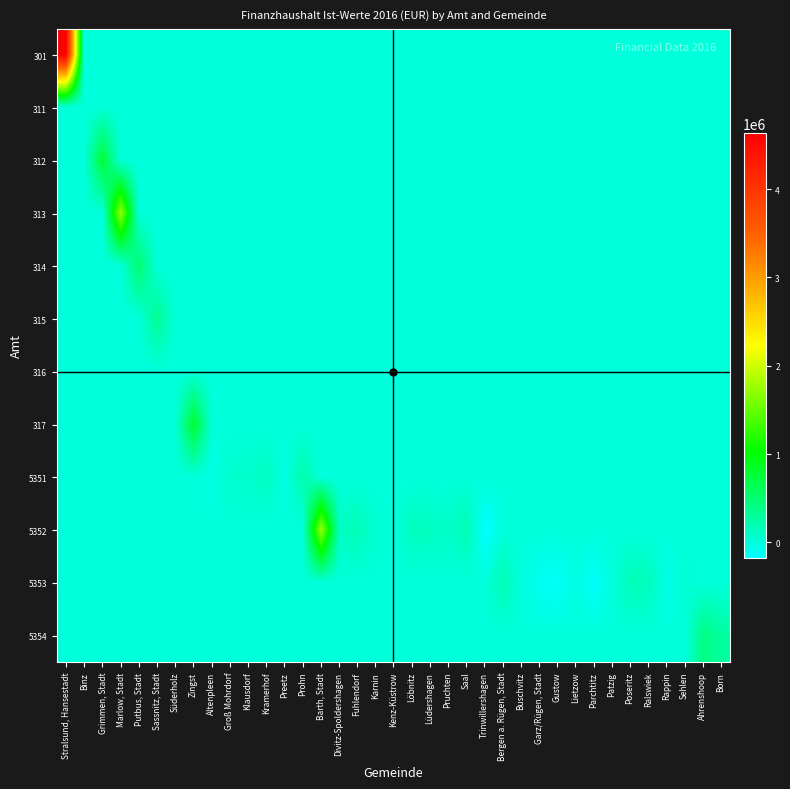

Reading left to right, transcribe all the data shown in this chart.

301: Stralsund, Hansestadt=4638282.6	Binz=0.0	Grimmen, Stadt=0.0	Marlow, Stadt=0.0	Putbus, Stadt=0.0	Sassnitz, Stadt=0.0	Süderholz=0.0	Zingst=0.0	Altenpleen=0.0	Groß Mohrdorf=0.0	Klausdorf=0.0	Kramerhof=0.0	Preetz=0.0	Prohn=0.0	Barth, Stadt=0.0	Divitz-Spoldershagen=0.0	Fuhlendorf=0.0	Karnin=0.0	Kenz-Küstrow=0.0	Löbnitz=0.0	Lüdershagen=0.0	Pruchten=0.0	Saal=0.0	Trinwillershagen=0.0	Bergen a. Rügen, Stadt=0.0	Buschvitz=0.0	Garz/Rügen, Stadt=0.0	Gustow=0.0	Lietzow=0.0	Parchtitz=0.0	Patzig=0.0	Poseritz=0.0	Ralswiek=0.0	Rappin=0.0	Sehlen=0.0	Ahrenshoop=0.0	Born=0.0
311: Stralsund, Hansestadt=0.0	Binz=0.0	Grimmen, Stadt=0.0	Marlow, Stadt=0.0	Putbus, Stadt=0.0	Sassnitz, Stadt=0.0	Süderholz=0.0	Zingst=0.0	Altenpleen=0.0	Groß Mohrdorf=0.0	Klausdorf=0.0	Kramerhof=0.0	Preetz=0.0	Prohn=0.0	Barth, Stadt=0.0	Divitz-Spoldershagen=0.0	Fuhlendorf=0.0	Karnin=0.0	Kenz-Küstrow=0.0	Löbnitz=0.0	Lüdershagen=0.0	Pruchten=0.0	Saal=0.0	Trinwillershagen=0.0	Bergen a. Rügen, Stadt=0.0	Buschvitz=0.0	Garz/Rügen, Stadt=0.0	Gustow=0.0	Lietzow=0.0	Parchtitz=0.0	Patzig=0.0	Poseritz=0.0	Ralswiek=0.0	Rappin=0.0	Sehlen=0.0	Ahrenshoop=0.0	Born=0.0
312: Stralsund, Hansestadt=0.0	Binz=0.0	Grimmen, Stadt=783274.0	Marlow, Stadt=0.0	Putbus, Stadt=0.0	Sassnitz, Stadt=0.0	Süderholz=0.0	Zingst=0.0	Altenpleen=0.0	Groß Mohrdorf=0.0	Klausdorf=0.0	Kramerhof=0.0	Preetz=0.0	Prohn=0.0	Barth, Stadt=0.0	Divitz-Spoldershagen=0.0	Fuhlendorf=0.0	Karnin=0.0	Kenz-Küstrow=0.0	Löbnitz=0.0	Lüdershagen=0.0	Pruchten=0.0	Saal=0.0	Trinwillershagen=0.0	Bergen a. Rügen, Stadt=0.0	Buschvitz=0.0	Garz/Rügen, Stadt=0.0	Gustow=0.0	Lietzow=0.0	Parchtitz=0.0	Patzig=0.0	Poseritz=0.0	Ralswiek=0.0	Rappin=0.0	Sehlen=0.0	Ahrenshoop=0.0	Born=0.0
313: Stralsund, Hansestadt=0.0	Binz=0.0	Grimmen, Stadt=0.0	Marlow, Stadt=1740483.8	Putbus, Stadt=0.0	Sassnitz, Stadt=0.0	Süderholz=0.0	Zingst=0.0	Altenpleen=0.0	Groß Mohrdorf=0.0	Klausdorf=0.0	Kramerhof=0.0	Preetz=0.0	Prohn=0.0	Barth, Stadt=0.0	Divitz-Spoldershagen=0.0	Fuhlendorf=0.0	Karnin=0.0	Kenz-Küstrow=0.0	Löbnitz=0.0	Lüdershagen=0.0	Pruchten=0.0	Saal=0.0	Trinwillershagen=0.0	Bergen a. Rügen, Stadt=0.0	Buschvitz=0.0	Garz/Rügen, Stadt=0.0	Gustow=0.0	Lietzow=0.0	Parchtitz=0.0	Patzig=0.0	Poseritz=0.0	Ralswiek=0.0	Rappin=0.0	Sehlen=0.0	Ahrenshoop=0.0	Born=0.0
314: Stralsund, Hansestadt=0.0	Binz=0.0	Grimmen, Stadt=0.0	Marlow, Stadt=0.0	Putbus, Stadt=519608.8	Sassnitz, Stadt=0.0	Süderholz=0.0	Zingst=0.0	Altenpleen=0.0	Groß Mohrdorf=0.0	Klausdorf=0.0	Kramerhof=0.0	Preetz=0.0	Prohn=0.0	Barth, Stadt=0.0	Divitz-Spoldershagen=0.0	Fuhlendorf=0.0	Karnin=0.0	Kenz-Küstrow=0.0	Löbnitz=0.0	Lüdershagen=0.0	Pruchten=0.0	Saal=0.0	Trinwillershagen=0.0	Bergen a. Rügen, Stadt=0.0	Buschvitz=0.0	Garz/Rügen, Stadt=0.0	Gustow=0.0	Lietzow=0.0	Parchtitz=0.0	Patzig=0.0	Poseritz=0.0	Ralswiek=0.0	Rappin=0.0	Sehlen=0.0	Ahrenshoop=0.0	Born=0.0
315: Stralsund, Hansestadt=0.0	Binz=0.0	Grimmen, Stadt=0.0	Marlow, Stadt=0.0	Putbus, Stadt=0.0	Sassnitz, Stadt=349770.6	Süderholz=0.0	Zingst=0.0	Altenpleen=0.0	Groß Mohrdorf=0.0	Klausdorf=0.0	Kramerhof=0.0	Preetz=0.0	Prohn=0.0	Barth, Stadt=0.0	Divitz-Spoldershagen=0.0	Fuhlendorf=0.0	Karnin=0.0	Kenz-Küstrow=0.0	Löbnitz=0.0	Lüdershagen=0.0	Pruchten=0.0	Saal=0.0	Trinwillershagen=0.0	Bergen a. Rügen, Stadt=0.0	Buschvitz=0.0	Garz/Rügen, Stadt=0.0	Gustow=0.0	Lietzow=0.0	Parchtitz=0.0	Patzig=0.0	Poseritz=0.0	Ralswiek=0.0	Rappin=0.0	Sehlen=0.0	Ahrenshoop=0.0	Born=0.0
316: Stralsund, Hansestadt=0.0	Binz=0.0	Grimmen, Stadt=0.0	Marlow, Stadt=0.0	Putbus, Stadt=0.0	Sassnitz, Stadt=0.0	Süderholz=-5899.7	Zingst=0.0	Altenpleen=0.0	Groß Mohrdorf=0.0	Klausdorf=0.0	Kramerhof=0.0	Preetz=0.0	Prohn=0.0	Barth, Stadt=0.0	Divitz-Spoldershagen=0.0	Fuhlendorf=0.0	Karnin=0.0	Kenz-Küstrow=0.0	Löbnitz=0.0	Lüdershagen=0.0	Pruchten=0.0	Saal=0.0	Trinwillershagen=0.0	Bergen a. Rügen, Stadt=0.0	Buschvitz=0.0	Garz/Rügen, Stadt=0.0	Gustow=0.0	Lietzow=0.0	Parchtitz=0.0	Patzig=0.0	Poseritz=0.0	Ralswiek=0.0	Rappin=0.0	Sehlen=0.0	Ahrenshoop=0.0	Born=0.0
317: Stralsund, Hansestadt=0.0	Binz=0.0	Grimmen, Stadt=0.0	Marlow, Stadt=0.0	Putbus, Stadt=0.0	Sassnitz, Stadt=0.0	Süderholz=0.0	Zingst=814027.7	Altenpleen=0.0	Groß Mohrdorf=0.0	Klausdorf=0.0	Kramerhof=0.0	Preetz=0.0	Prohn=0.0	Barth, Stadt=0.0	Divitz-Spoldershagen=0.0	Fuhlendorf=0.0	Karnin=0.0	Kenz-Küstrow=0.0	Löbnitz=0.0	Lüdershagen=0.0	Pruchten=0.0	Saal=0.0	Trinwillershagen=0.0	Bergen a. Rügen, Stadt=0.0	Buschvitz=0.0	Garz/Rügen, Stadt=0.0	Gustow=0.0	Lietzow=0.0	Parchtitz=0.0	Patzig=0.0	Poseritz=0.0	Ralswiek=0.0	Rappin=0.0	Sehlen=0.0	Ahrenshoop=0.0	Born=0.0
5351: Stralsund, Hansestadt=0.0	Binz=0.0	Grimmen, Stadt=0.0	Marlow, Stadt=0.0	Putbus, Stadt=0.0	Sassnitz, Stadt=0.0	Süderholz=0.0	Zingst=0.0	Altenpleen=-42484.6	Groß Mohrdorf=65790.3	Klausdorf=76536.6	Kramerhof=127648.0	Preetz=-52815.5	Prohn=220025.6	Barth, Stadt=0.0	Divitz-Spoldershagen=0.0	Fuhlendorf=0.0	Karnin=0.0	Kenz-Küstrow=0.0	Löbnitz=0.0	Lüdershagen=0.0	Pruchten=0.0	Saal=0.0	Trinwillershagen=0.0	Bergen a. Rügen, Stadt=0.0	Buschvitz=0.0	Garz/Rügen, Stadt=0.0	Gustow=0.0	Lietzow=0.0	Parchtitz=0.0	Patzig=0.0	Poseritz=0.0	Ralswiek=0.0	Rappin=0.0	Sehlen=0.0	Ahrenshoop=0.0	Born=0.0
5352: Stralsund, Hansestadt=0.0	Binz=0.0	Grimmen, Stadt=0.0	Marlow, Stadt=0.0	Putbus, Stadt=0.0	Sassnitz, Stadt=0.0	Süderholz=0.0	Zingst=0.0	Altenpleen=0.0	Groß Mohrdorf=0.0	Klausdorf=0.0	Kramerhof=0.0	Preetz=0.0	Prohn=0.0	Barth, Stadt=1738760.2	Divitz-Spoldershagen=115555.4	Fuhlendorf=174205.9	Karnin=41814.3	Kenz-Küstrow=-5758.4	Löbnitz=137820.3	Lüdershagen=126045.9	Pruchten=87838.1	Saal=188146.9	Trinwillershagen=-177676.1	Bergen a. Rügen, Stadt=0.0	Buschvitz=0.0	Garz/Rügen, Stadt=0.0	Gustow=0.0	Lietzow=0.0	Parchtitz=0.0	Patzig=0.0	Poseritz=0.0	Ralswiek=0.0	Rappin=0.0	Sehlen=0.0	Ahrenshoop=0.0	Born=0.0
5353: Stralsund, Hansestadt=0.0	Binz=0.0	Grimmen, Stadt=0.0	Marlow, Stadt=0.0	Putbus, Stadt=0.0	Sassnitz, Stadt=0.0	Süderholz=0.0	Zingst=0.0	Altenpleen=0.0	Groß Mohrdorf=0.0	Klausdorf=0.0	Kramerhof=0.0	Preetz=0.0	Prohn=0.0	Barth, Stadt=0.0	Divitz-Spoldershagen=0.0	Fuhlendorf=0.0	Karnin=0.0	Kenz-Küstrow=0.0	Löbnitz=0.0	Lüdershagen=0.0	Pruchten=0.0	Saal=0.0	Trinwillershagen=0.0	Bergen a. Rügen, Stadt=193175.6	Buschvitz=-16588.1	Garz/Rügen, Stadt=-106588.4	Gustow=-141801.5	Lietzow=-37565.7	Parchtitz=-149049.5	Patzig=-555.4	Poseritz=170571.5	Ralswiek=146252.6	Rappin=-57895.8	Sehlen=30438.5	Ahrenshoop=0.0	Born=0.0
5354: Stralsund, Hansestadt=0.0	Binz=0.0	Grimmen, Stadt=0.0	Marlow, Stadt=0.0	Putbus, Stadt=0.0	Sassnitz, Stadt=0.0	Süderholz=0.0	Zingst=0.0	Altenpleen=0.0	Groß Mohrdorf=0.0	Klausdorf=0.0	Kramerhof=0.0	Preetz=0.0	Prohn=0.0	Barth, Stadt=0.0	Divitz-Spoldershagen=0.0	Fuhlendorf=0.0	Karnin=0.0	Kenz-Küstrow=0.0	Löbnitz=0.0	Lüdershagen=0.0	Pruchten=0.0	Saal=0.0	Trinwillershagen=0.0	Bergen a. Rügen, Stadt=0.0	Buschvitz=0.0	Garz/Rügen, Stadt=0.0	Gustow=0.0	Lietzow=0.0	Parchtitz=0.0	Patzig=0.0	Poseritz=0.0	Ralswiek=0.0	Rappin=0.0	Sehlen=0.0	Ahrenshoop=414951.0	Born=280940.0